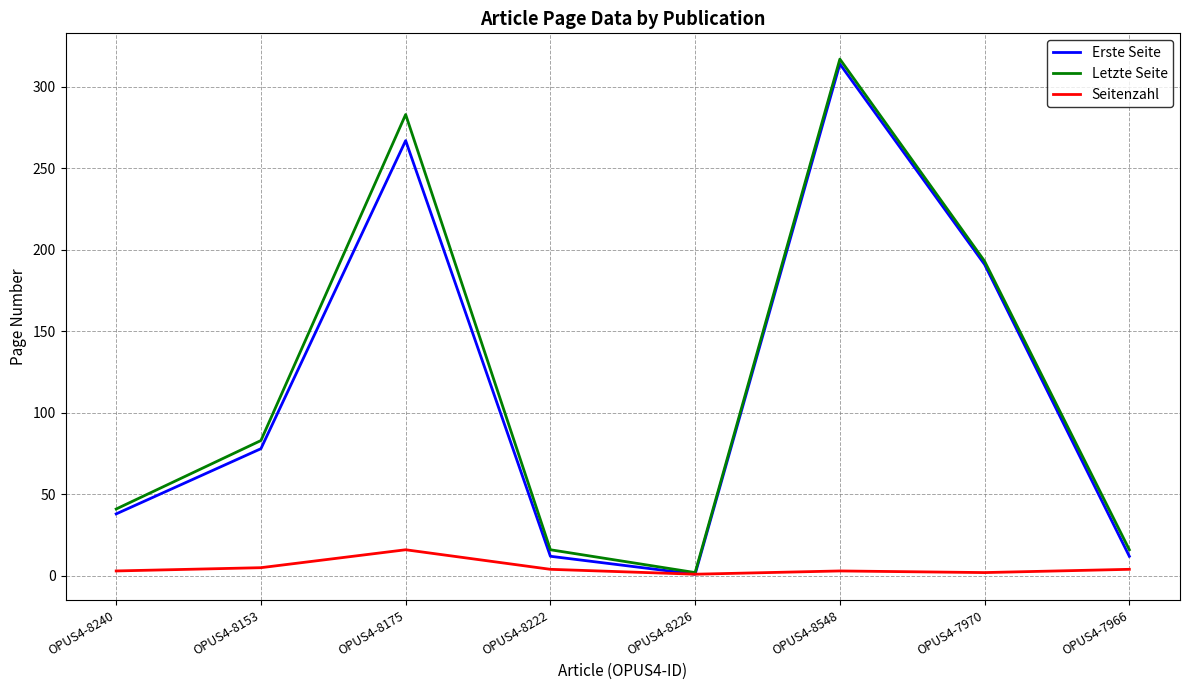

At OPUS4-8548, list the series in order from largest to smallest.

Letzte Seite, Erste Seite, Seitenzahl